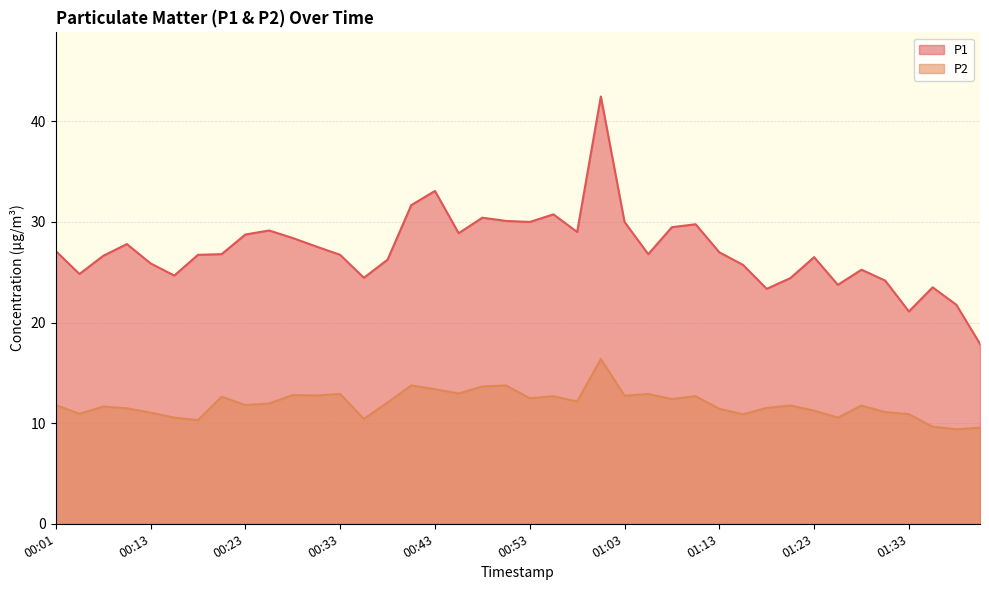

Reading right to left, what are all the values shown in this chart?

P1: 01:40=17.9	01:37=21.8	01:35=23.5	01:33=21.1	01:30=24.2	01:28=25.2	01:25=23.8	01:23=26.5	01:20=24.4	01:18=23.4	01:15=25.7	01:13=27.0	01:10=29.8	01:08=29.5	01:05=26.8	01:03=30.0	01:00=42.5	00:58=29.0	00:55=30.8	00:53=30.0	00:50=30.1	00:48=30.4	00:45=28.9	00:43=33.1	00:40=31.7	00:38=26.2	00:35=24.4	00:33=26.7	00:31=27.6	00:28=28.4	00:26=29.1	00:23=28.8	00:21=26.8	00:18=26.7	00:16=24.7	00:13=25.9	00:08=27.8	00:06=26.6	00:03=24.8	00:01=27.1
P2: 01:40=9.6	01:37=9.4	01:35=9.7	01:33=10.9	01:30=11.1	01:28=11.8	01:25=10.6	01:23=11.2	01:20=11.8	01:18=11.5	01:15=10.9	01:13=11.4	01:10=12.7	01:08=12.4	01:05=12.9	01:03=12.7	01:00=16.4	00:58=12.2	00:55=12.7	00:53=12.5	00:50=13.8	00:48=13.7	00:45=12.9	00:43=13.4	00:40=13.8	00:38=12.1	00:35=10.4	00:33=12.9	00:31=12.8	00:28=12.8	00:26=11.9	00:23=11.8	00:21=12.6	00:18=10.3	00:16=10.6	00:13=11.1	00:08=11.5	00:06=11.7	00:03=10.9	00:01=11.8